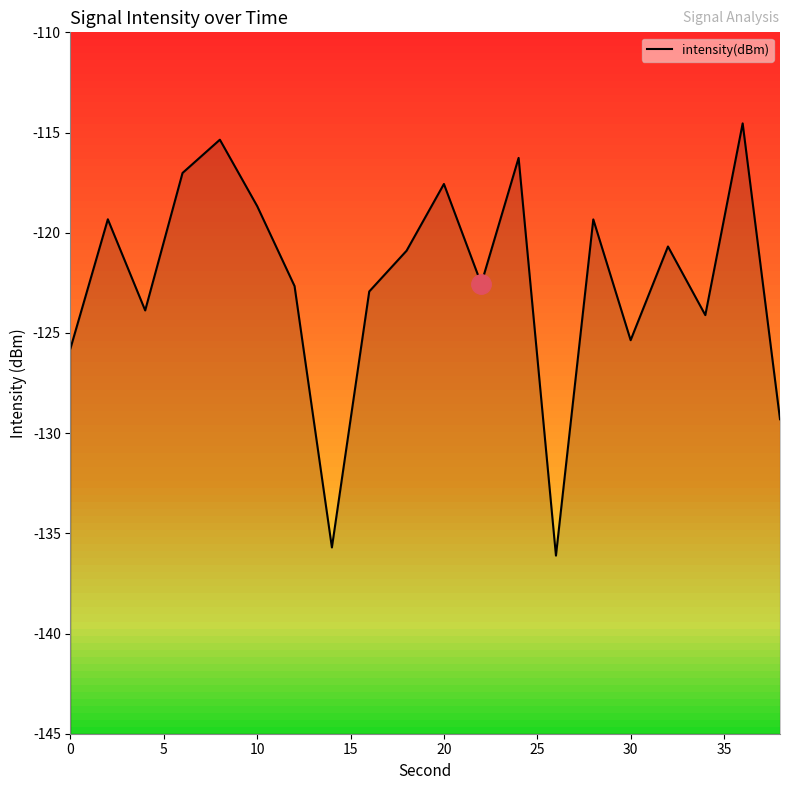

What is the difference between the maximum and minimum values?

21.6